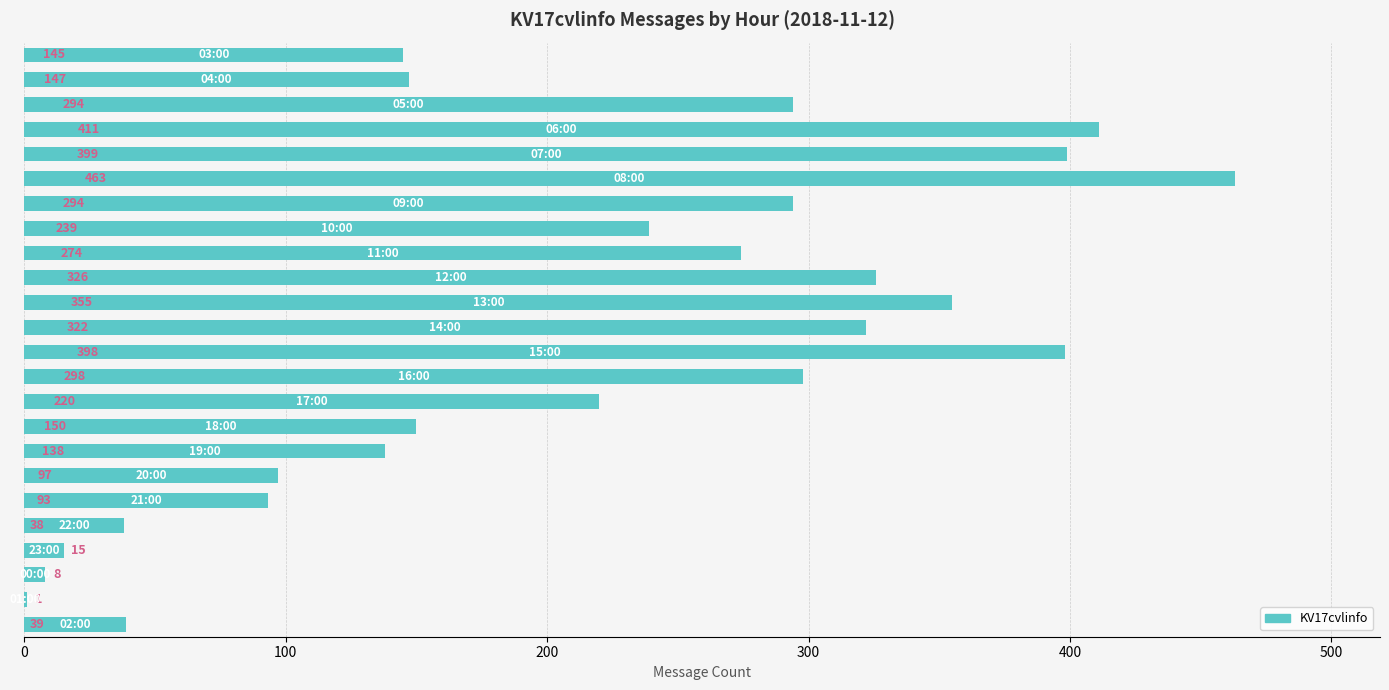

What is the sum of all values?

5164